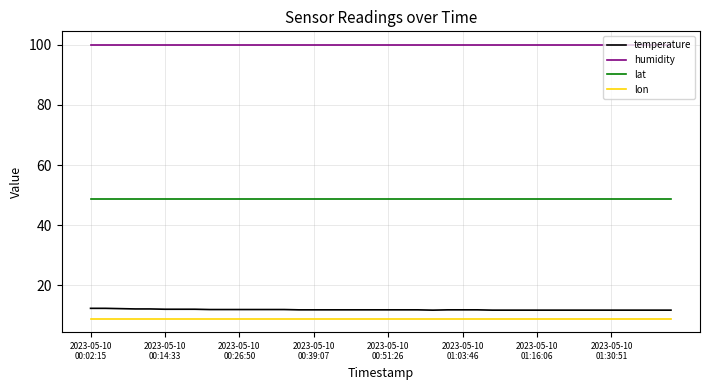

How many categories are shown in the chart?

40